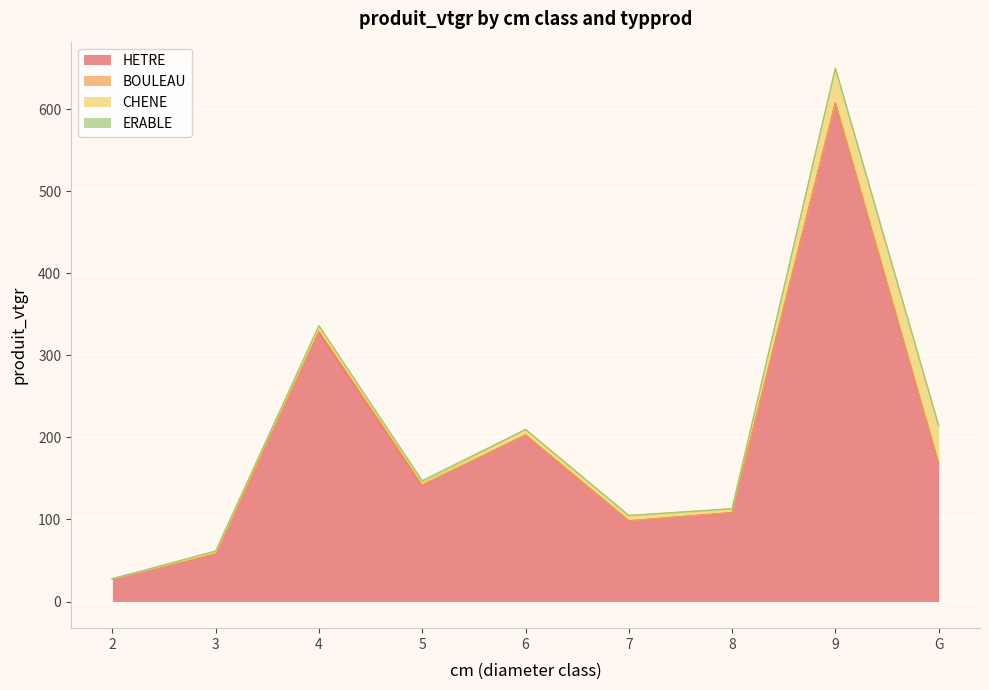

What is the value of the HETRE point at the 4th from the left?

141.5